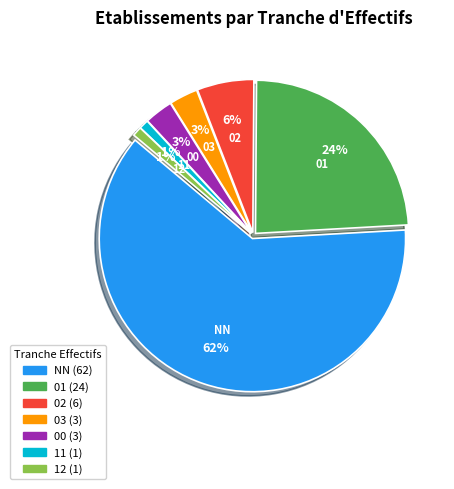

Which category accounts for the majority?

NN